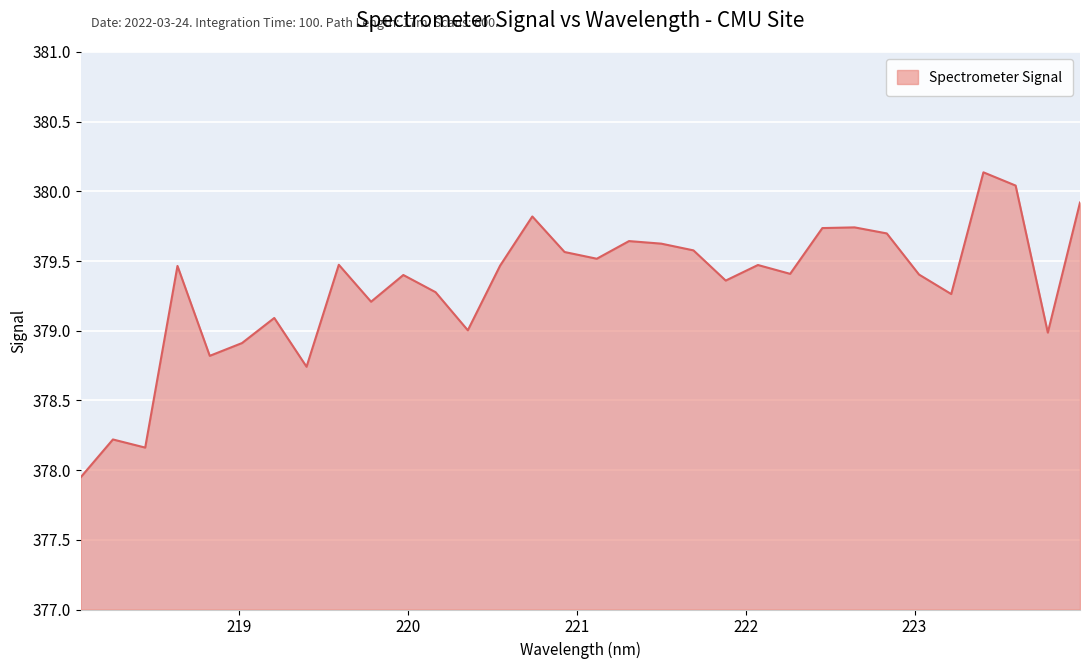

What is the maximum value shown in the chart?

380.1